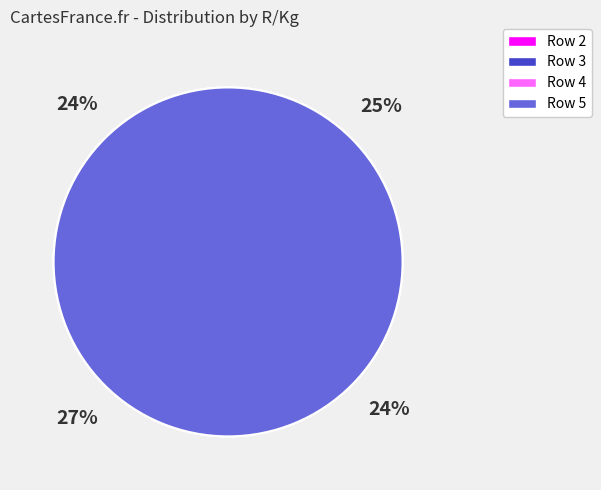

How much of the chart is everything except Row 2?

75.2%